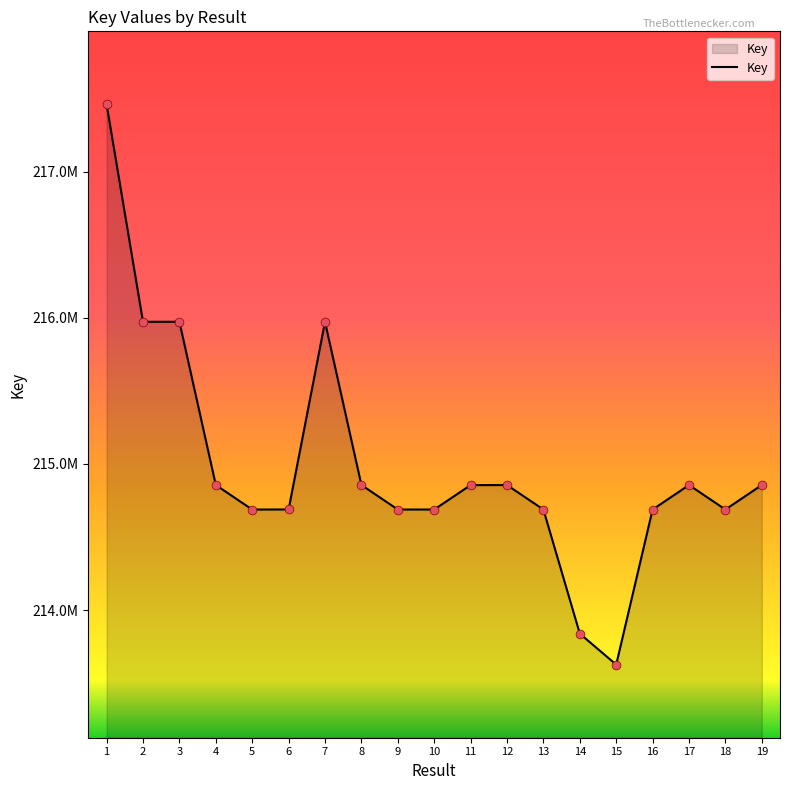

Which has a higher value, 11 or 18?

11